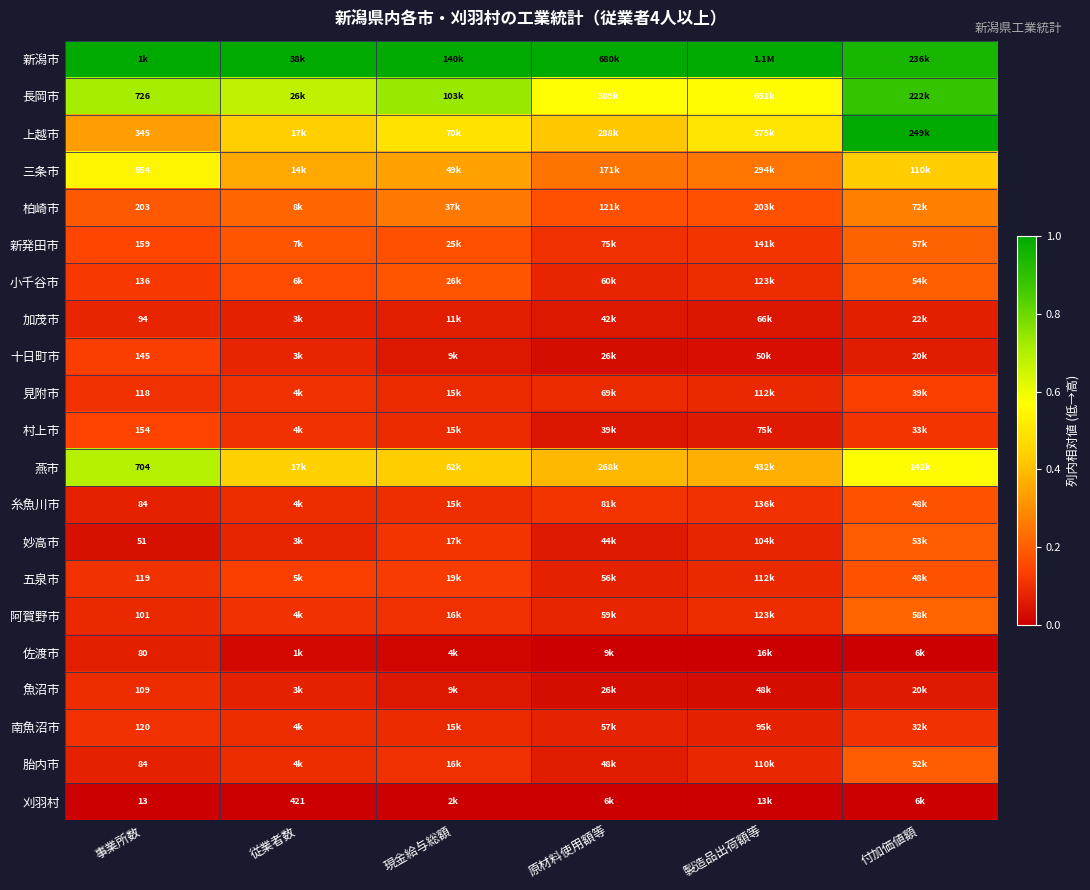

At 事業所数, list the series in order from largest to smallest.

新潟市, 長岡市, 燕市, 三条市, 上越市, 柏崎市, 新発田市, 村上市, 十日町市, 小千谷市, 南魚沼市, 五泉市, 見附市, 魚沼市, 阿賀野市, 加茂市, 糸魚川市, 胎内市, 佐渡市, 妙高市, 刈羽村